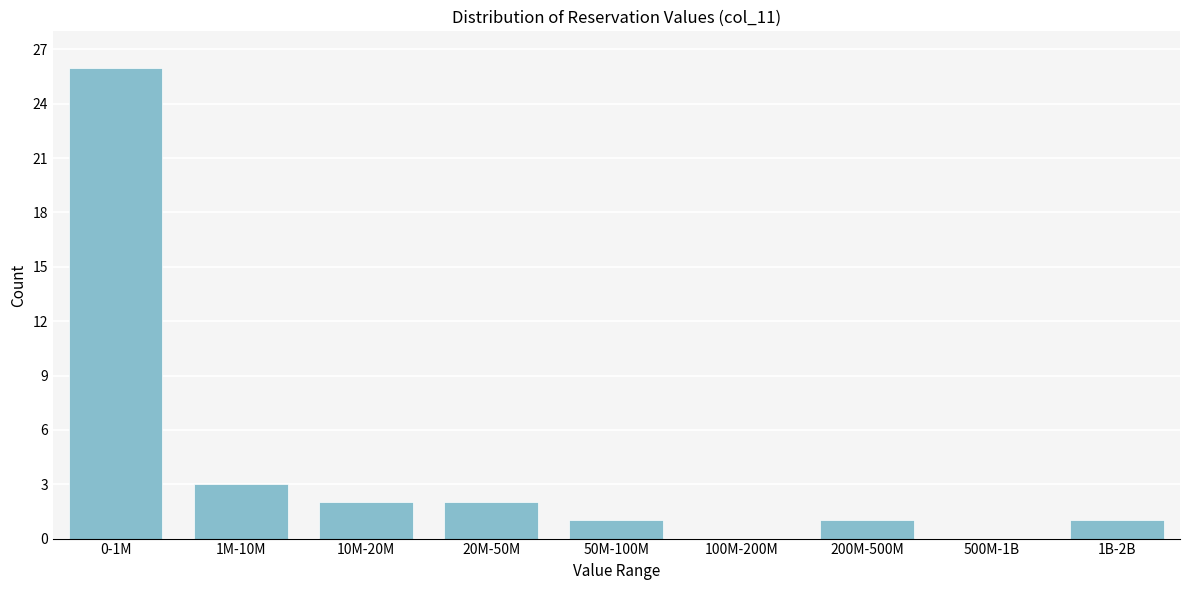

Reading left to right, extract all data points from this chart.

0-1M=26	1M-10M=3	10M-20M=2	20M-50M=2	50M-100M=1	100M-200M=0	200M-500M=1	500M-1B=0	1B-2B=1